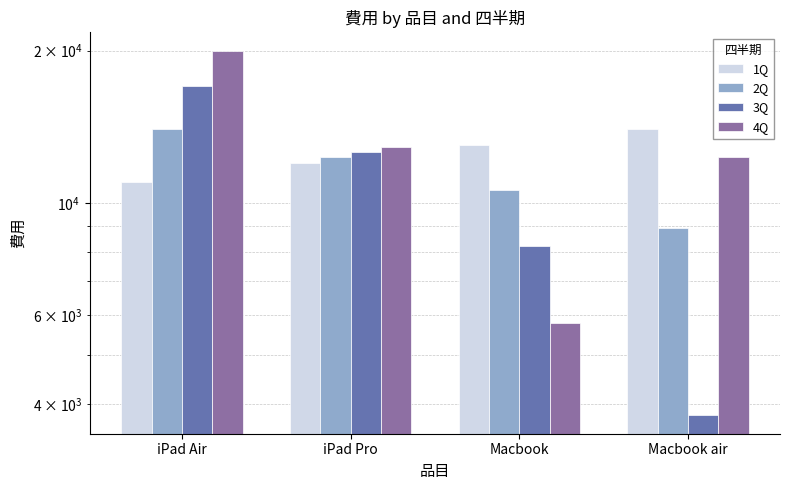

What is the total value across all series at iPad Air?

62000